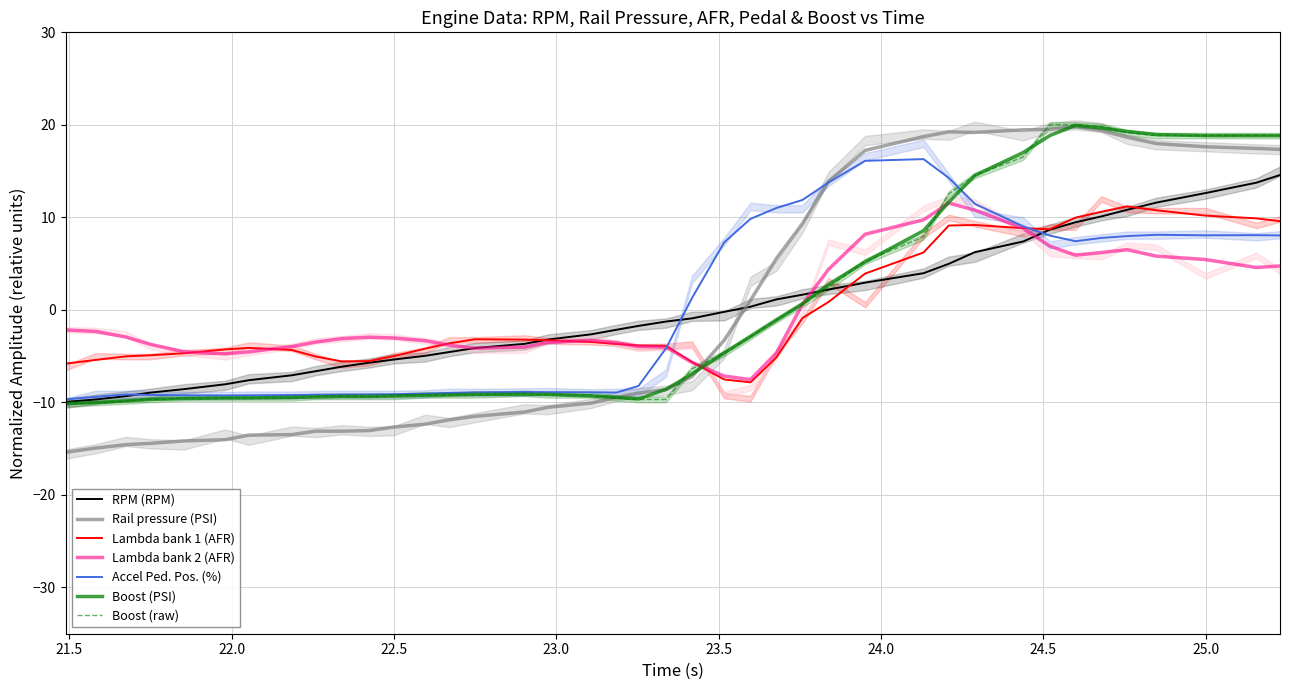

Between which two adjacent categories do Boost (PSI) and Lambda bank 2 (AFR) first intersect?

23.418 and 23.517